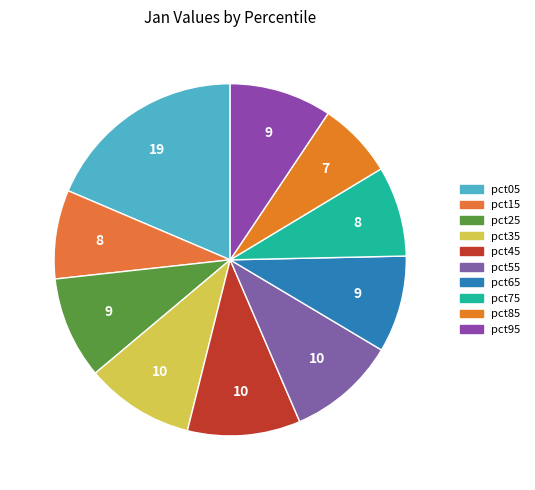

What is the change in value from pct65 to pct95?

+0.1